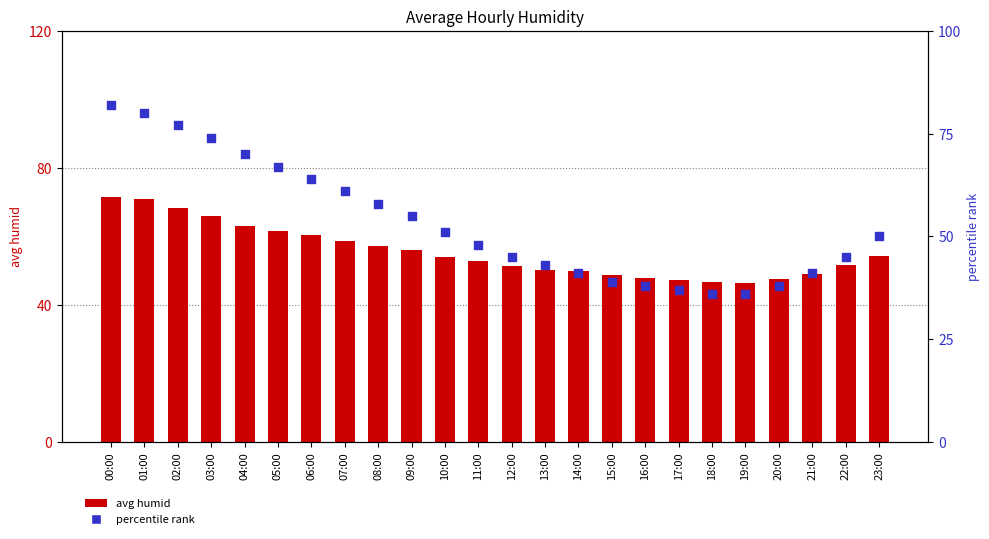

What are all the series names shown in the legend?

avg humid, percentile rank